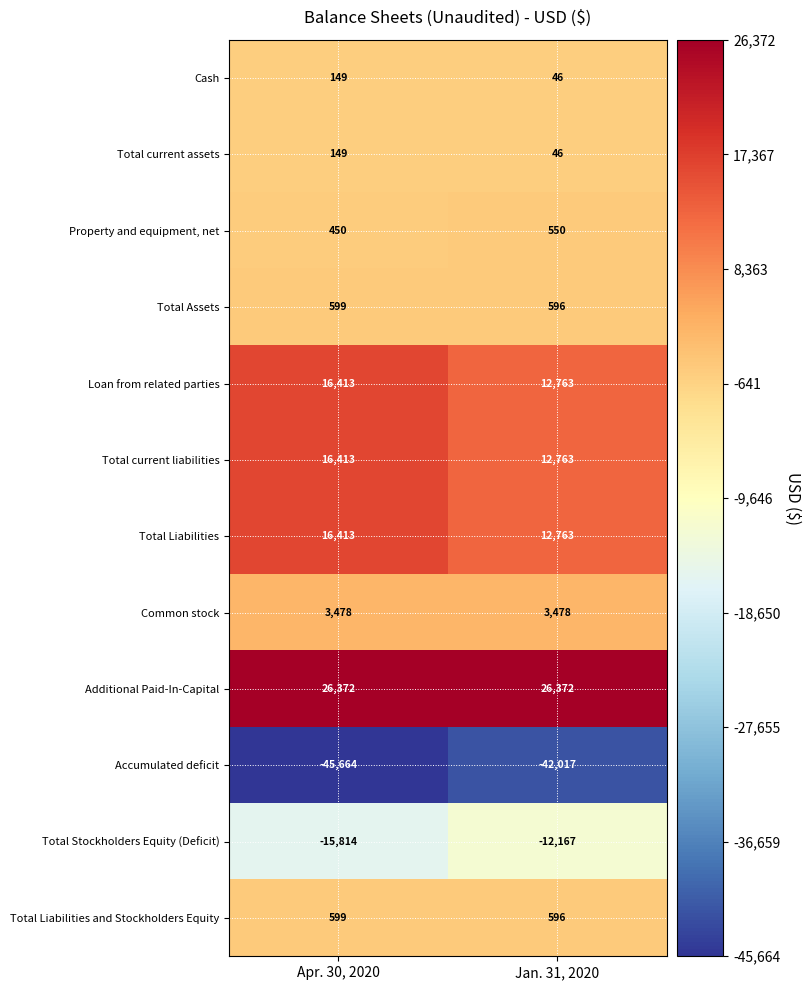

What is the lowest value of the Total Stockholders Equity (Deficit) series?

-15814